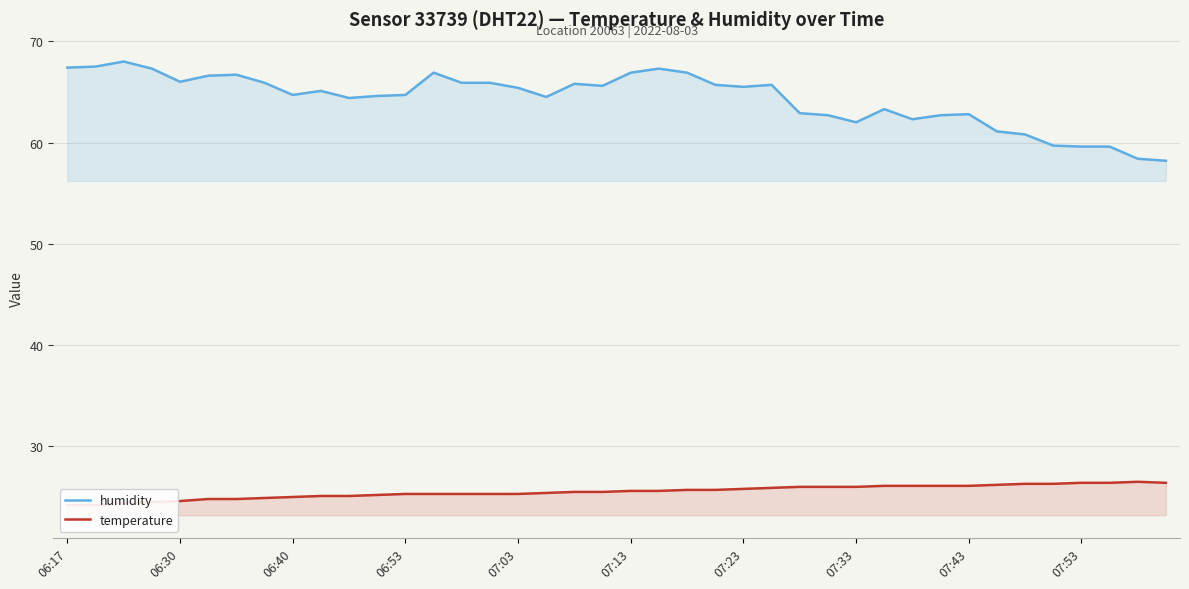

What is the maximum value for humidity?

68.0